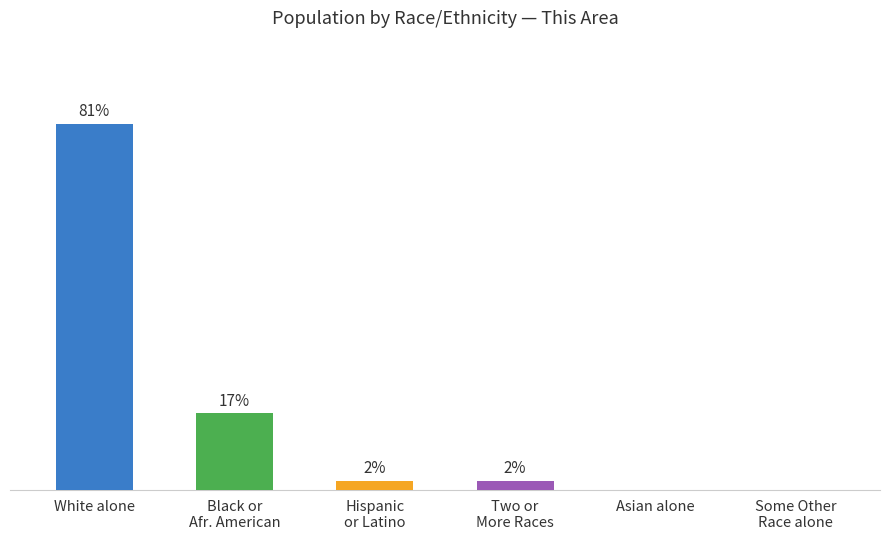

Which category has the highest value across all series?

White alone